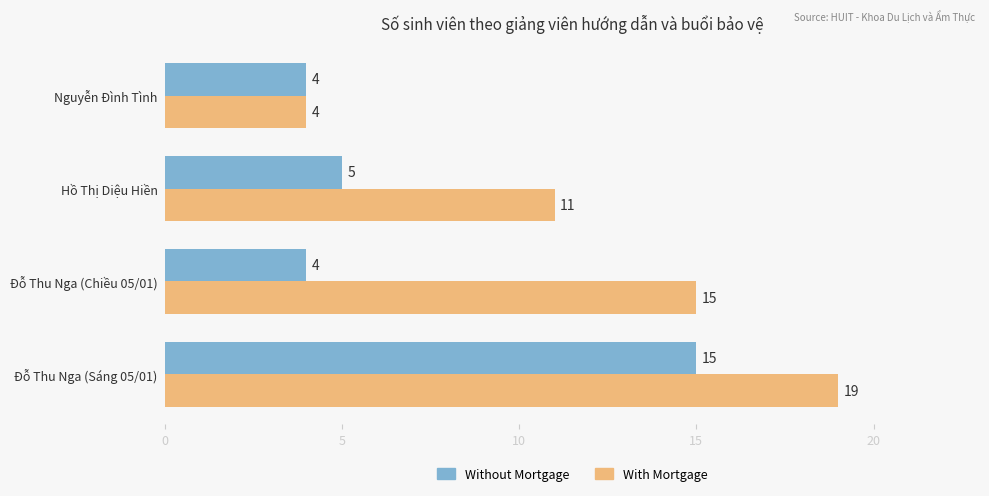

Which series has the largest range (max minus min)?

With Mortgage